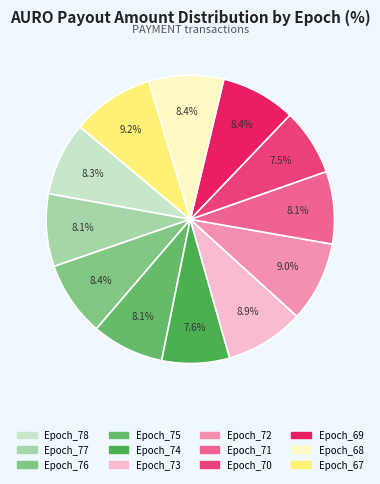

Is the sum of Epoch_78 and Epoch_71 greater than half?

No